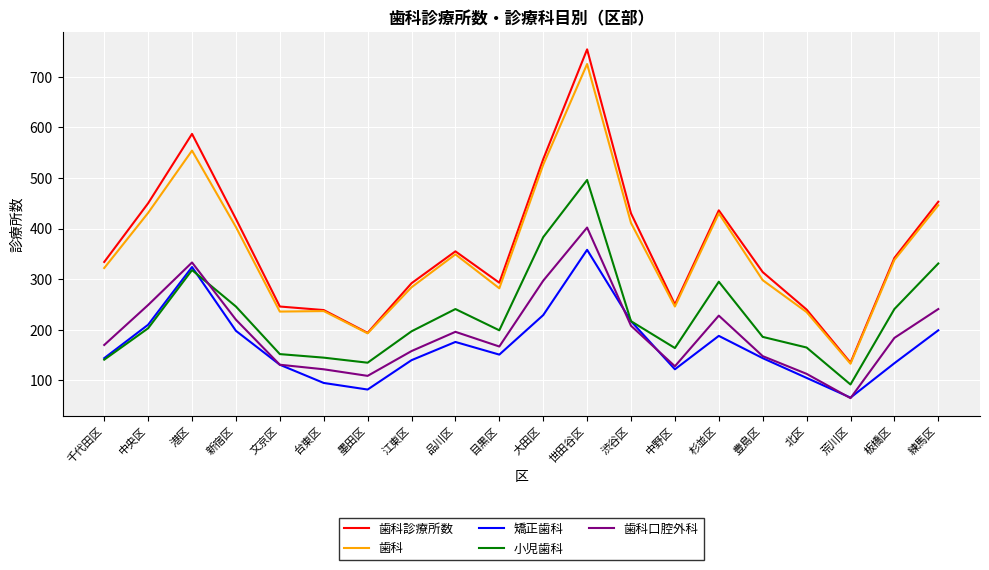

What value does the 歯科診療所数 series have at 中央区?

450